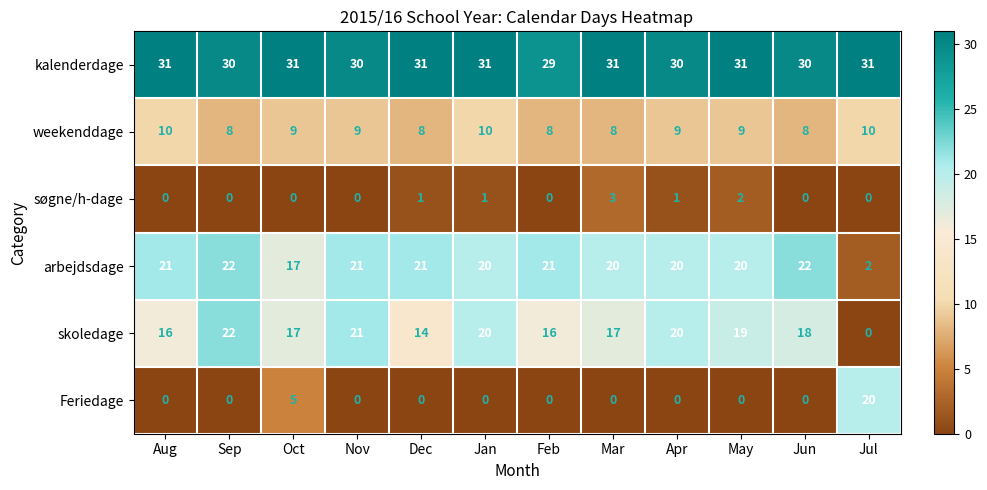

Is it true that kalenderdage equals 30 at Apr?

True